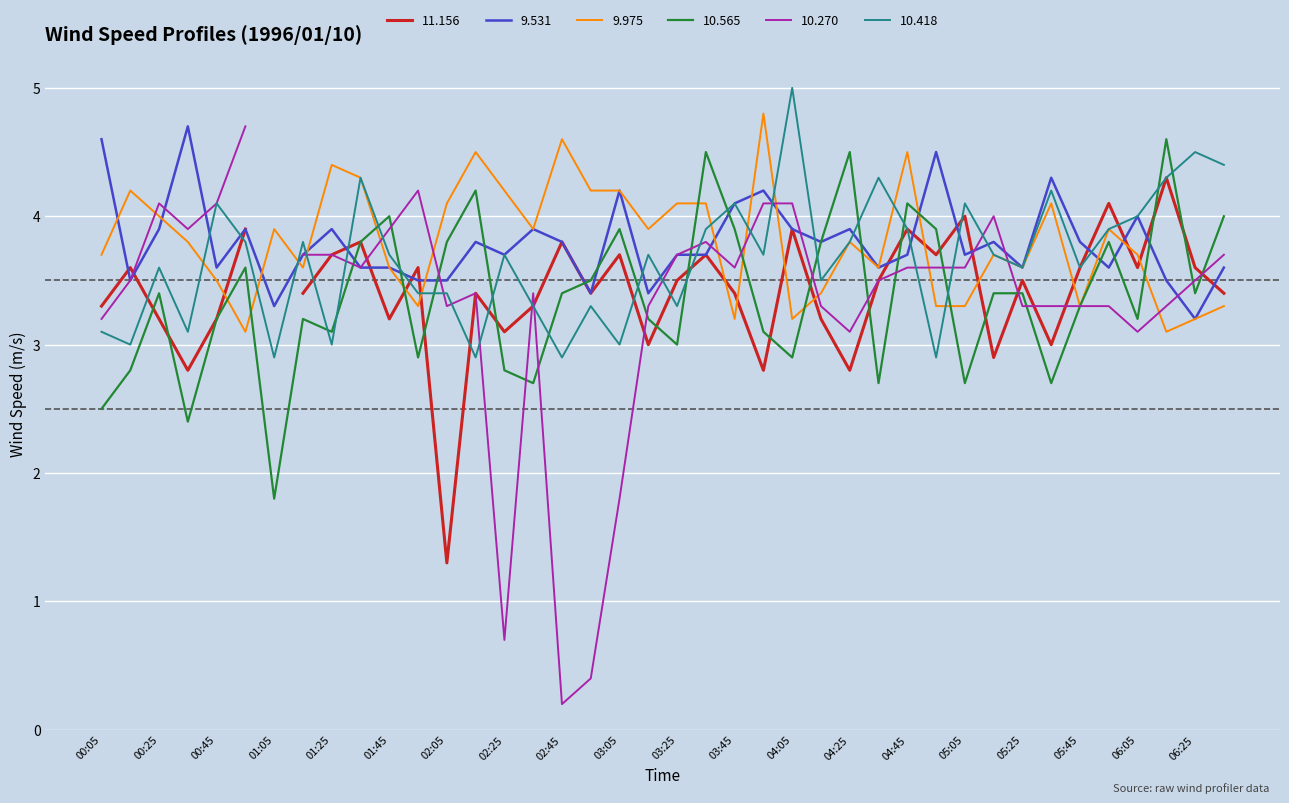

The value of 10.418 at 04:05 is 3.4. True or false?

False